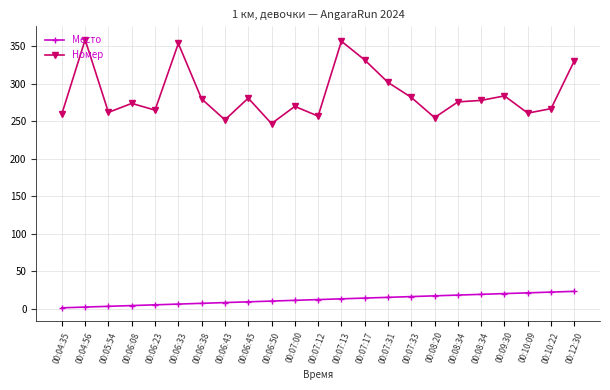

How many lines are shown in the chart?

2